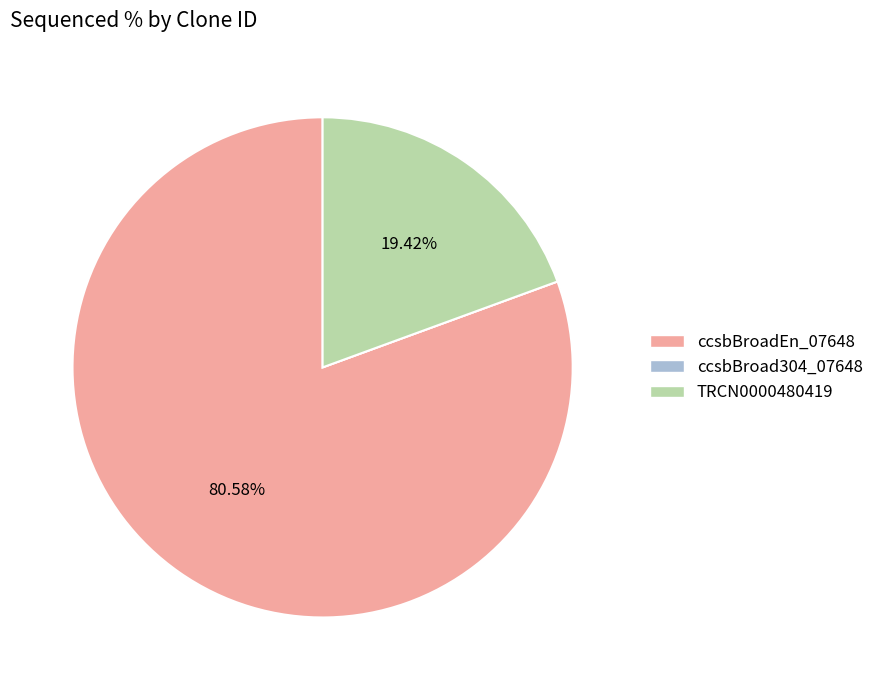

Do ccsbBroadEn_07648 and TRCN0000480419 together represent more than half of the pie?

Yes